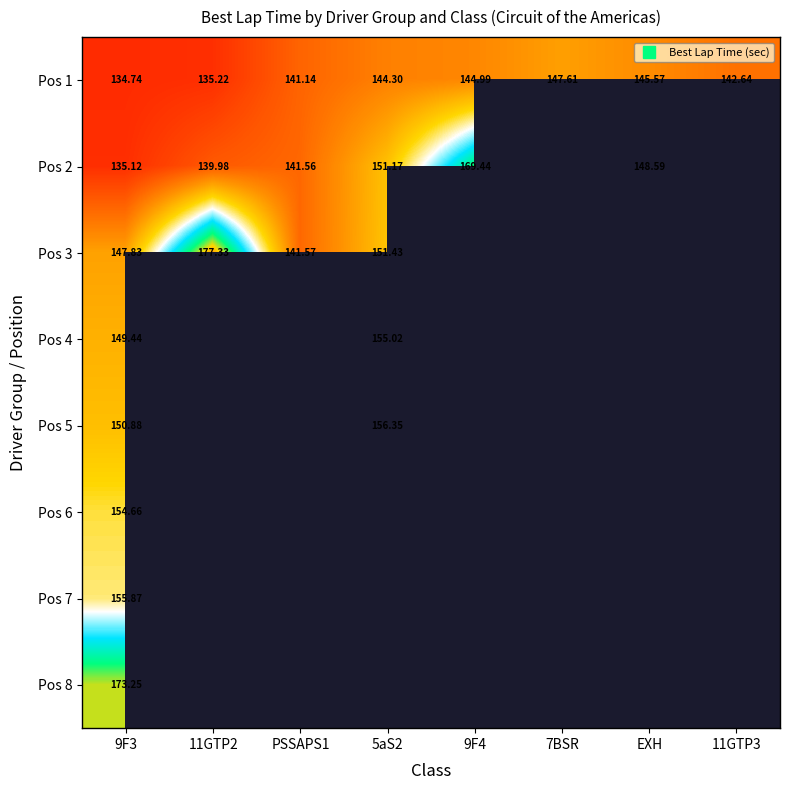

What value does the Pos 3 series have at 5aS2?

151.4